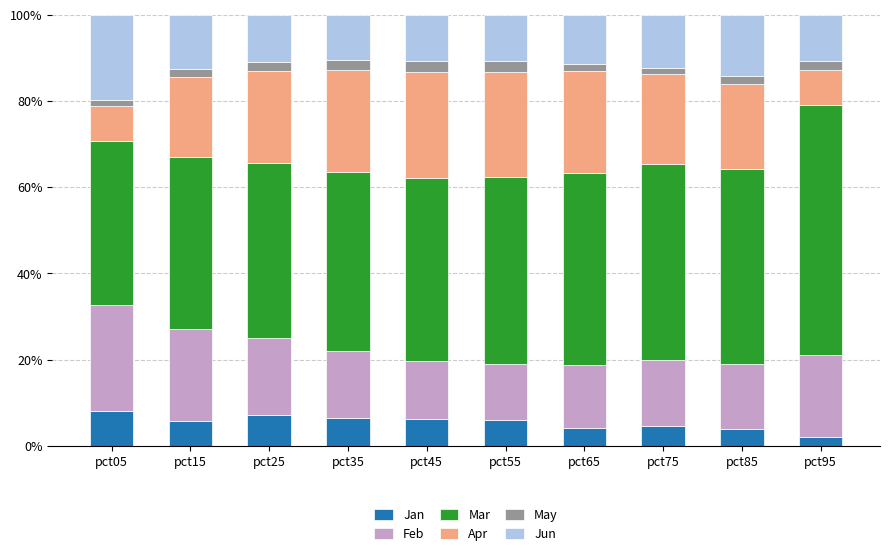

What is the lowest value of the Jan series?

2.0